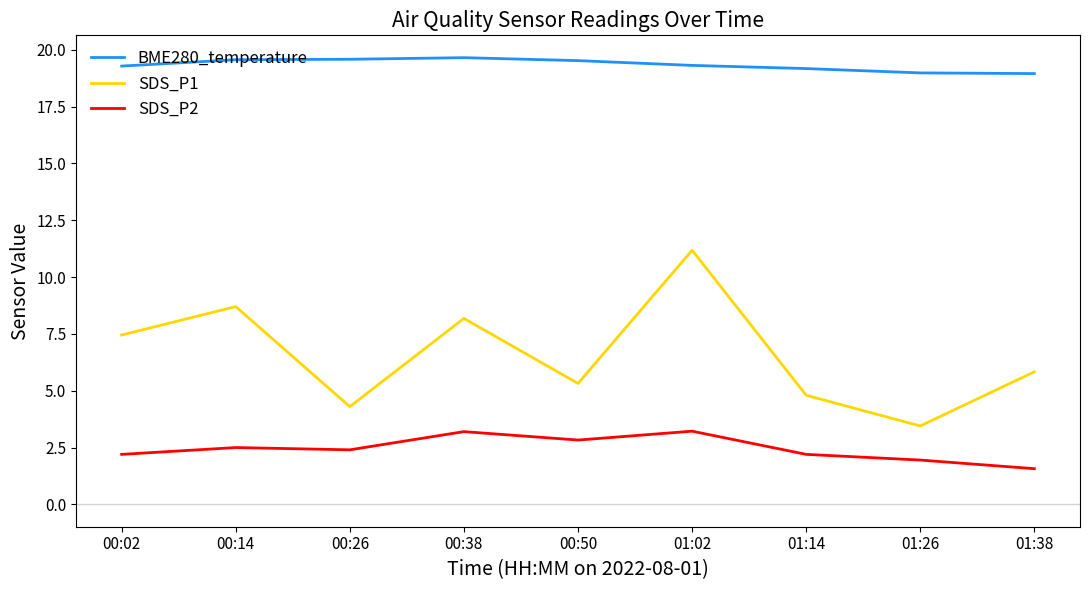

True or false: BME280_temperature and SDS_P1 intersect in this chart.

False